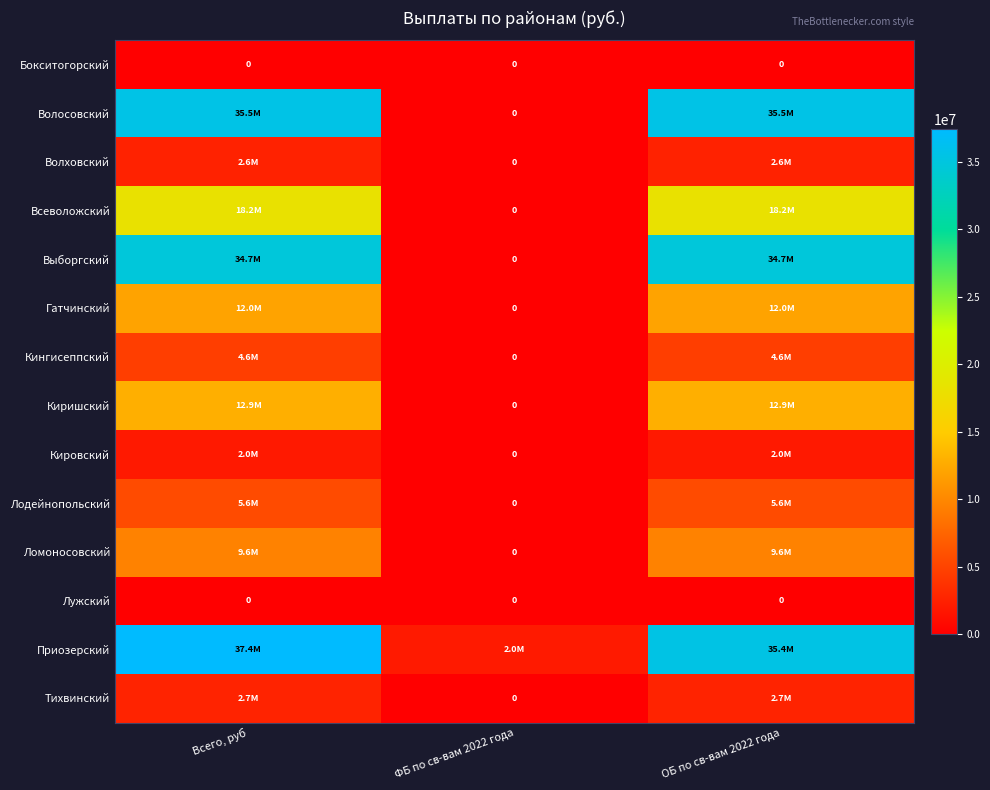

At which label does Всеволожский reach its minimum?

ФБ по св-вам 2022 года